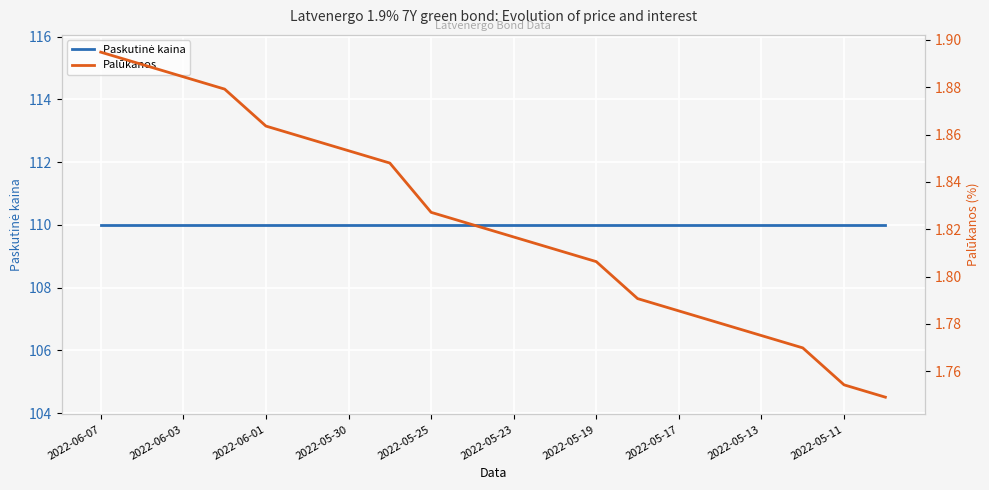

Which series changed the most between 2022-05-17 and 2022-05-13?

Palūkanos